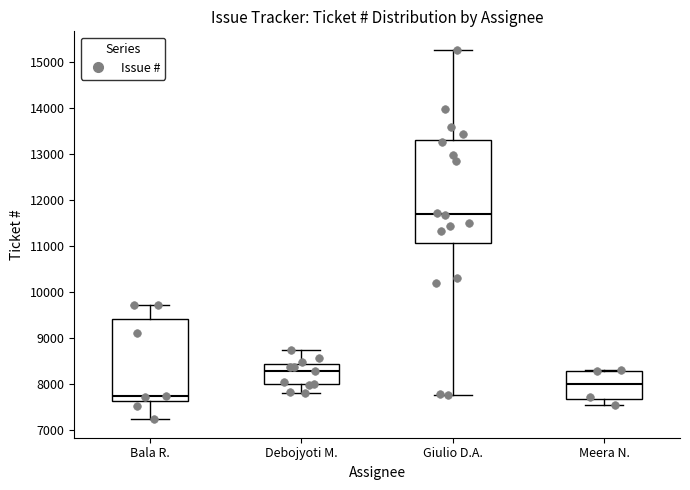

Reading left to right, read every box against the y-axis: the position of its median line, the range the box covers, and the ends of its whiskers. The values are not printed on the chart, so give them approximately, as read against the axis.

Bala R.: median 7700, box 7600 to 9400, whiskers 7200 to 9700
Debojyoti M.: median 8300, box 8000 to 8400, whiskers 7800 to 8700
Giulio D.A.: median 11700, box 11100 to 13300, whiskers 7800 to 15300
Meera N.: median 8000, box 7700 to 8300, whiskers 7600 to 8300